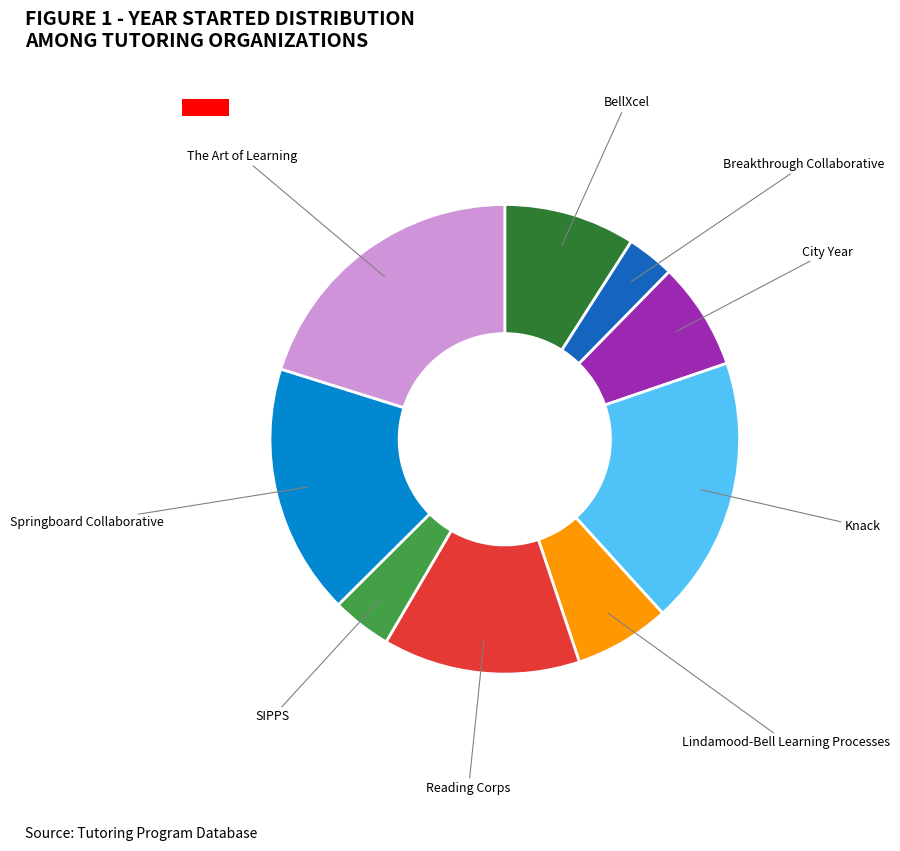

Is there any slice that represents more than half of the pie?

No